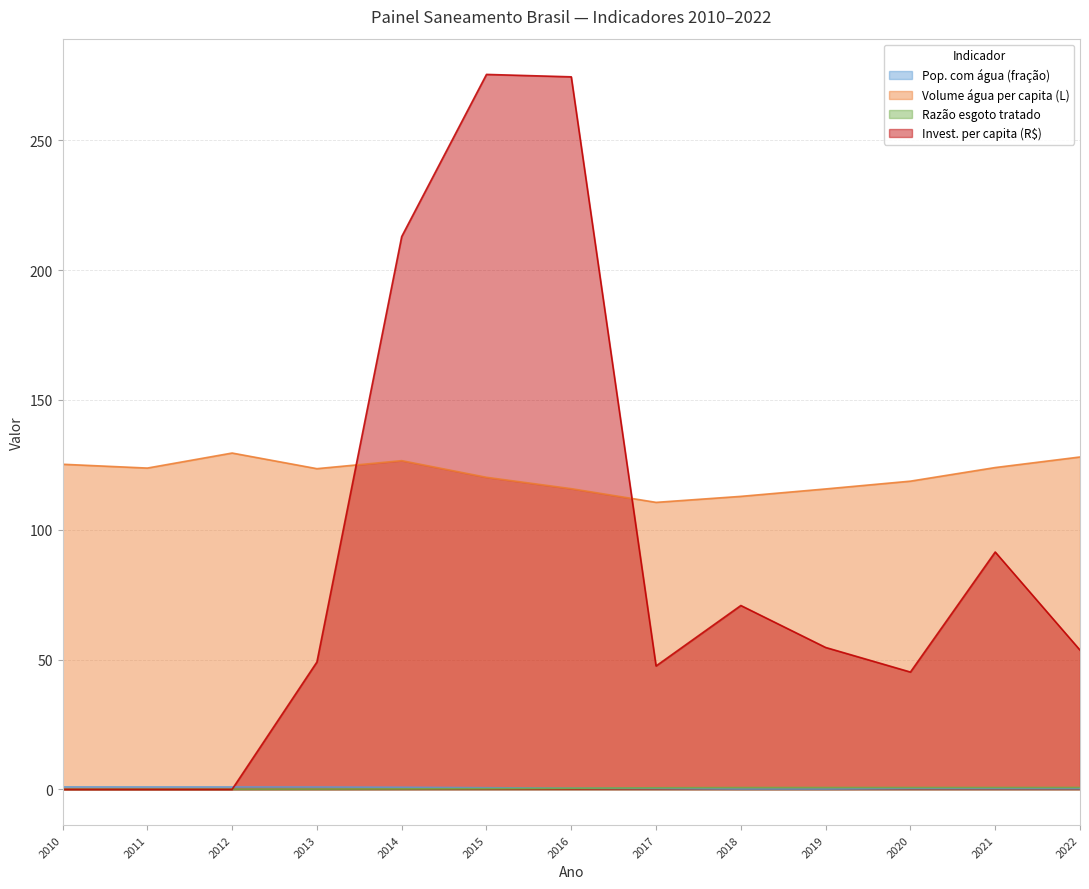

What is the difference between the second highest and minimum values in the Pop. com água (fração) series?

0.8